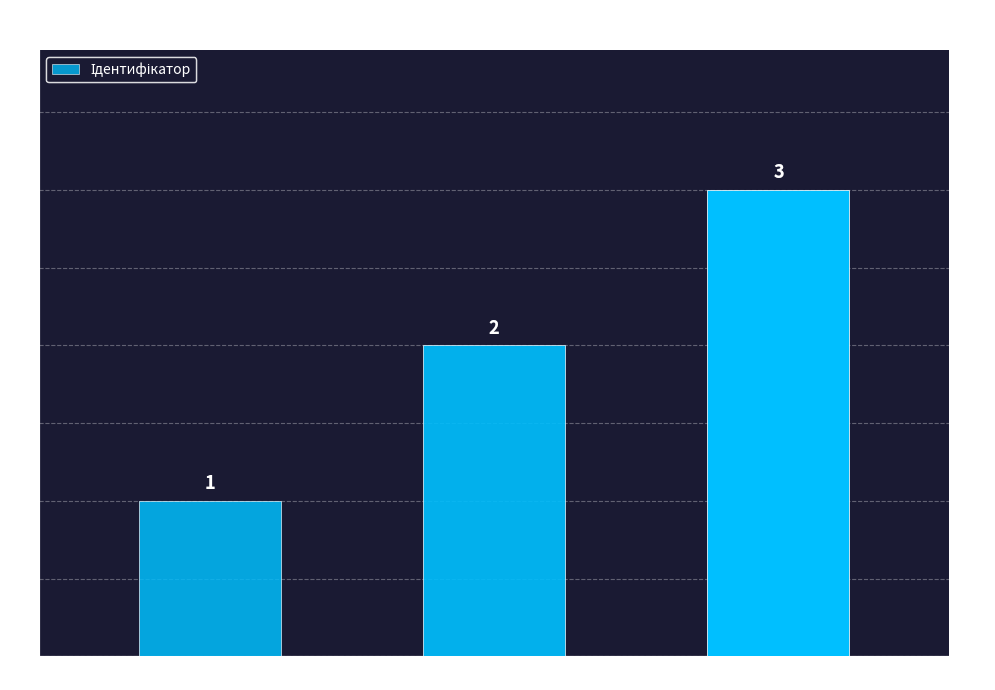

Are the bars grouped side by side (vs. stacked)?

No